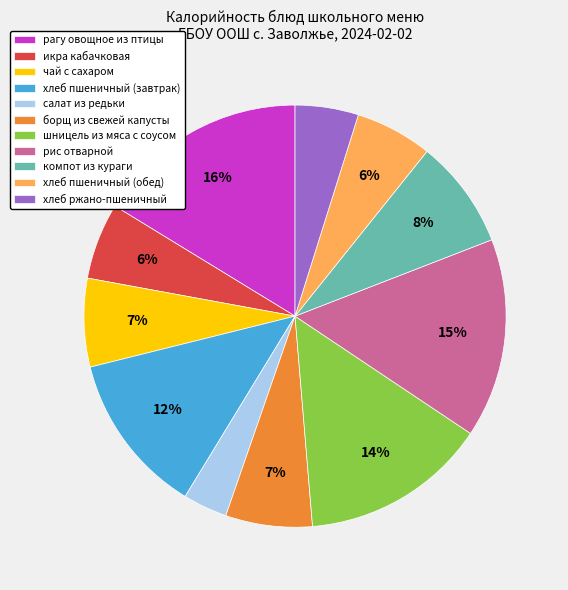

What is the smallest slice in the pie chart?

салат из редьки